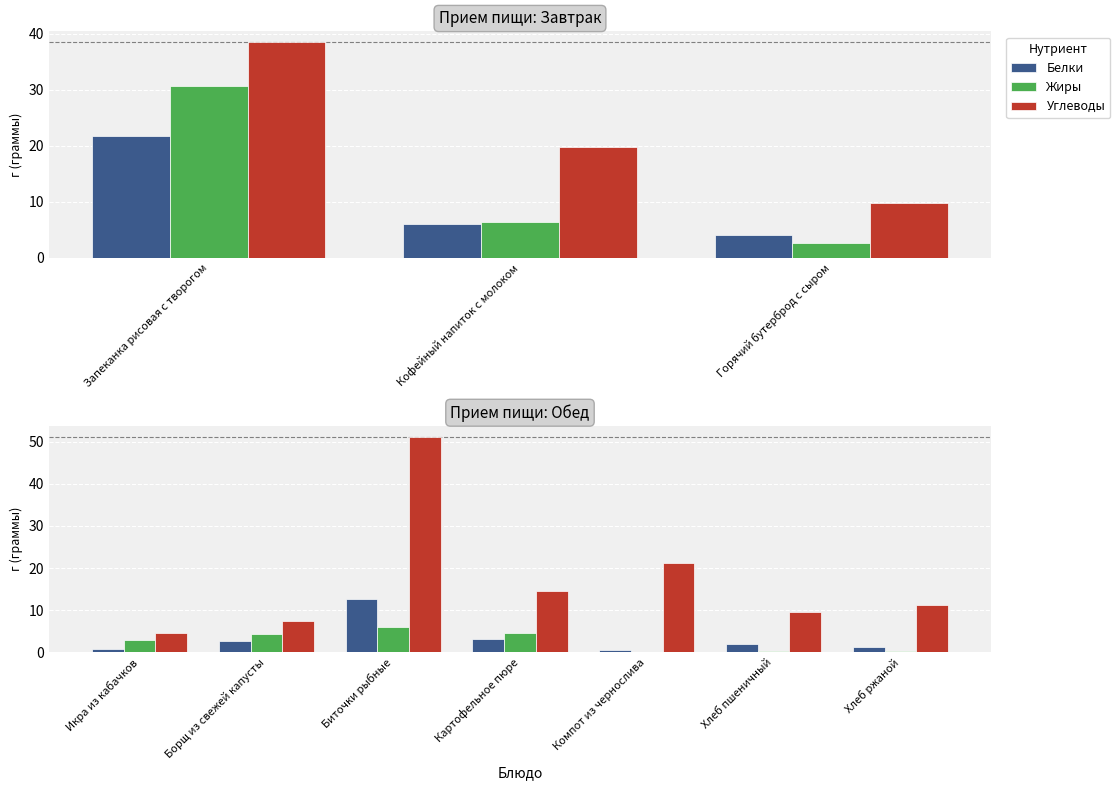

What is the greatest value displayed?

51.1